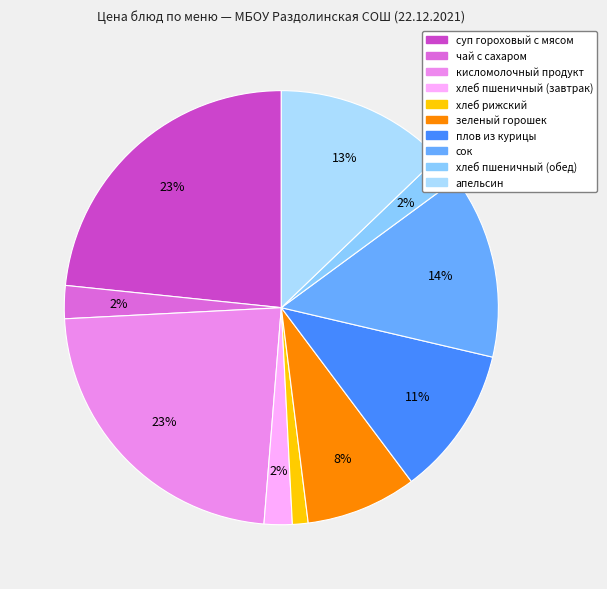

To the nearest percent, what is the combined percentage of кисломолочный продукт and хлеб пшеничный (завтрак)?

25%